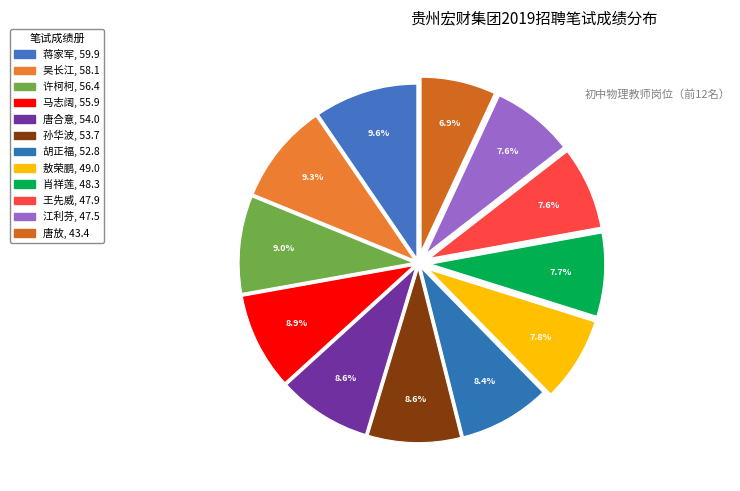

Count the number of slices in the pie.

12